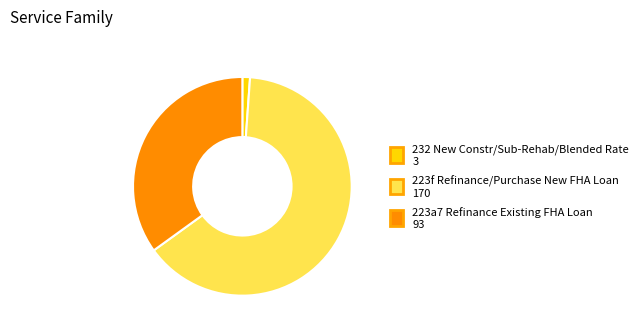

Does any single category account for the majority?

Yes